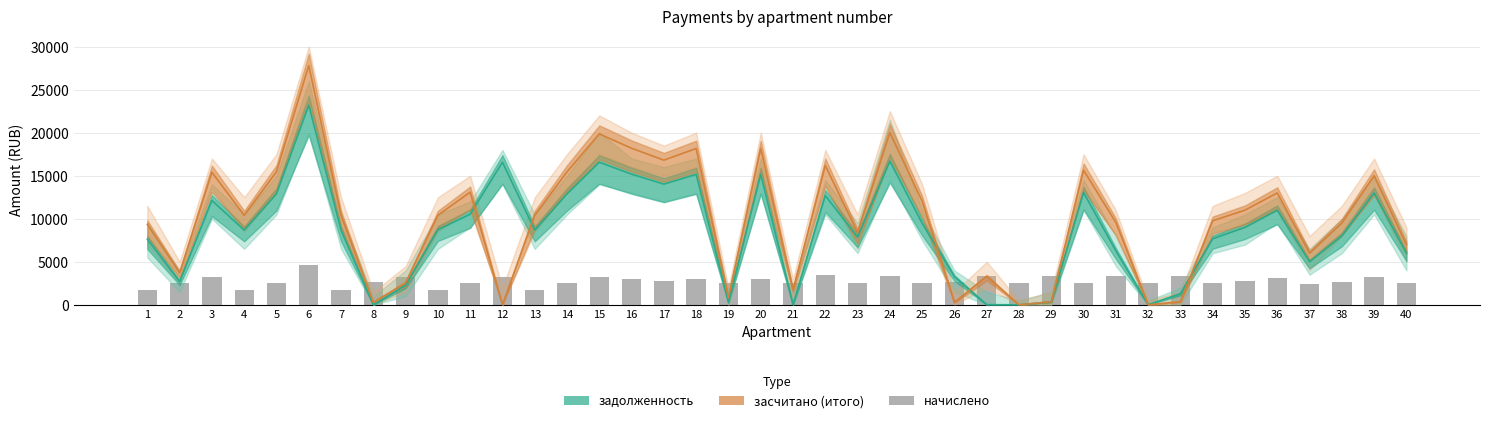

What is the difference between the maximum and minimum values?

2934.5